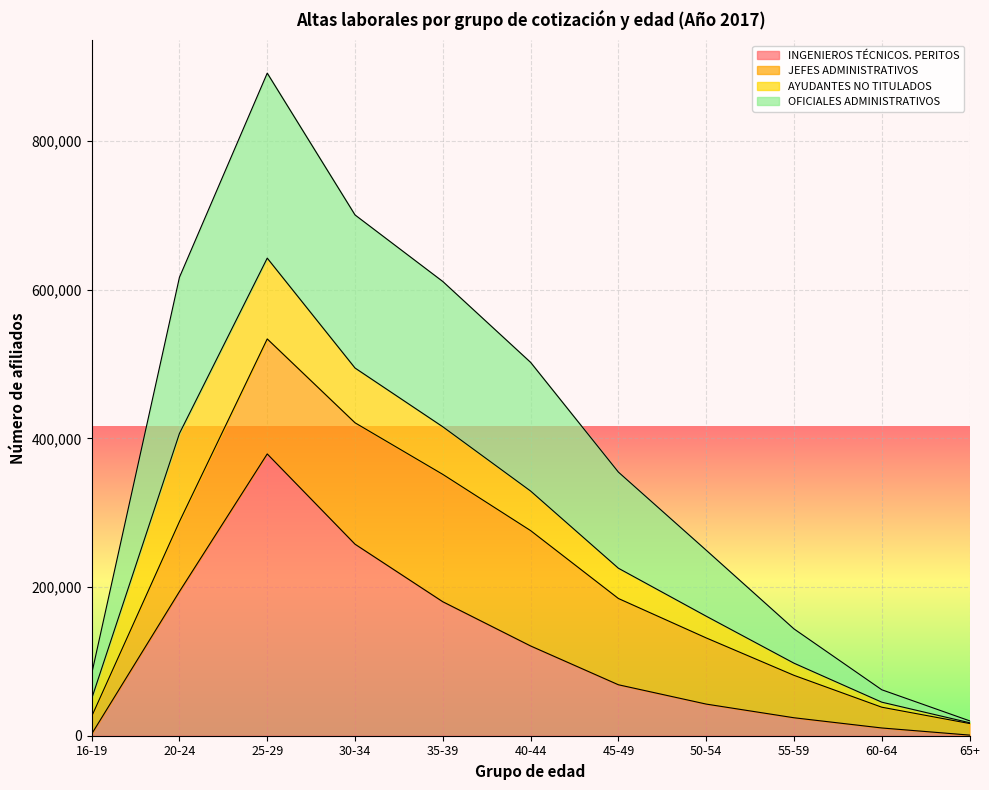

At which category is the sum across all series the highest?

25-29